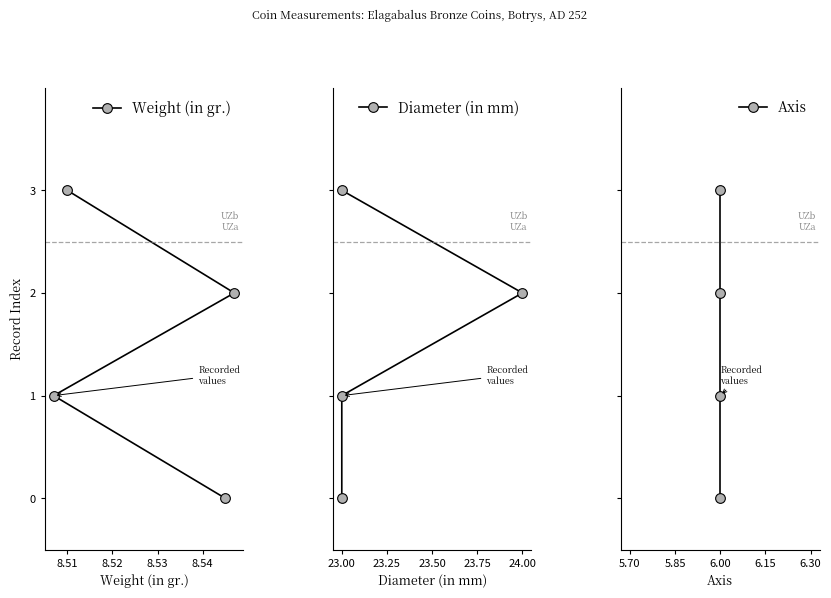

The Axis series shows 3 at 8.52. True or false?

False